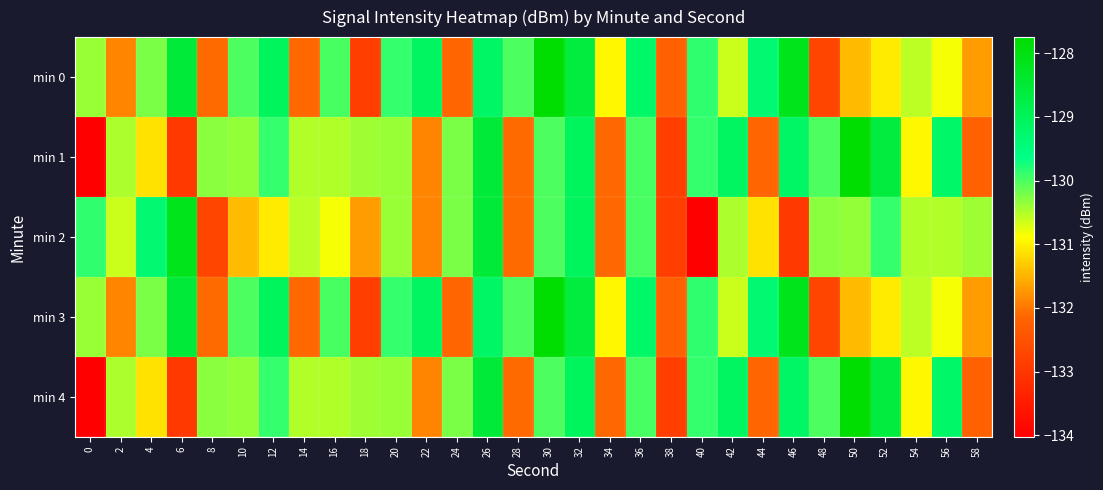

What is the spread (max minus min) of values at 40?

4.2